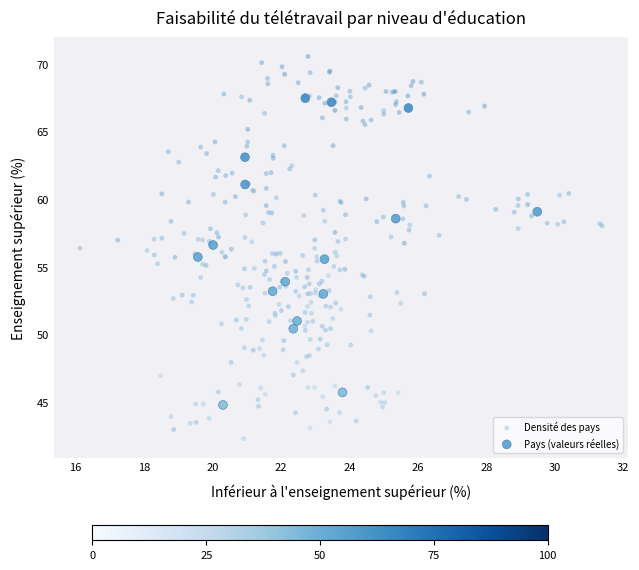

Which series has the largest Y range (max minus min)?

Densité des pays